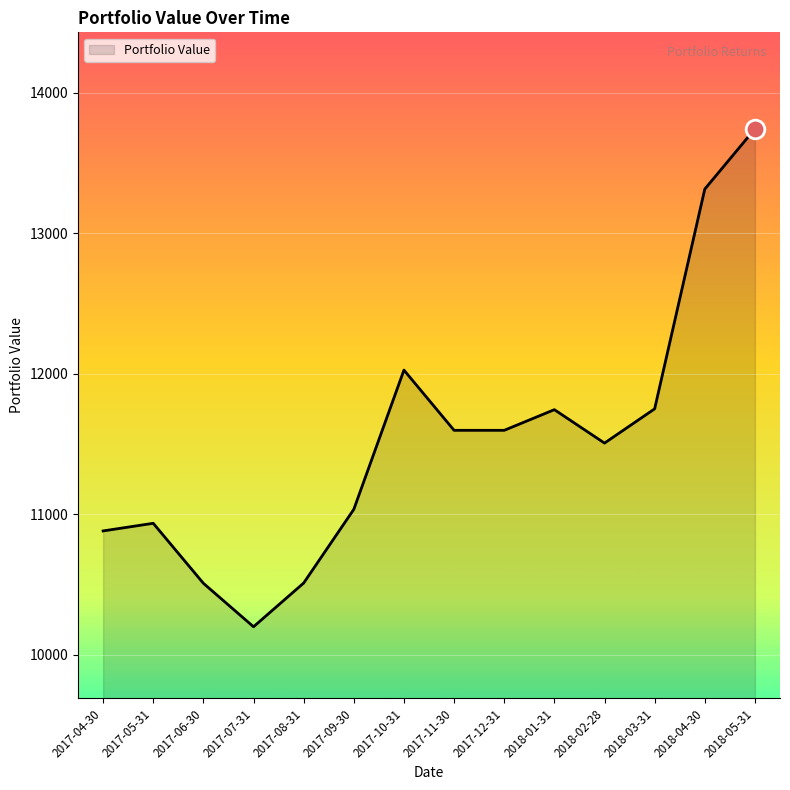

Which has a higher value, 2017-10-31 or 2017-08-31?

2017-10-31